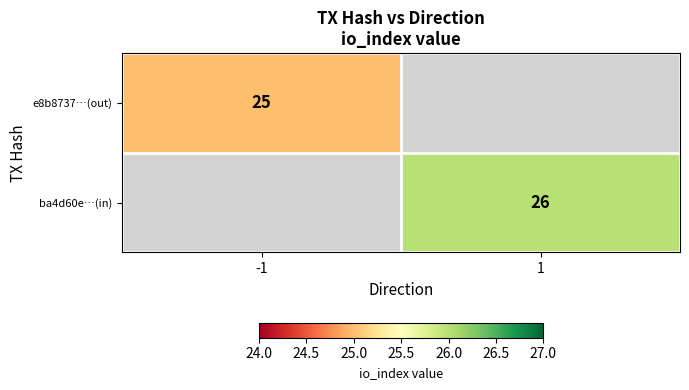

True or false: ba4d60e…(in) has a value of 26 at 1.

True